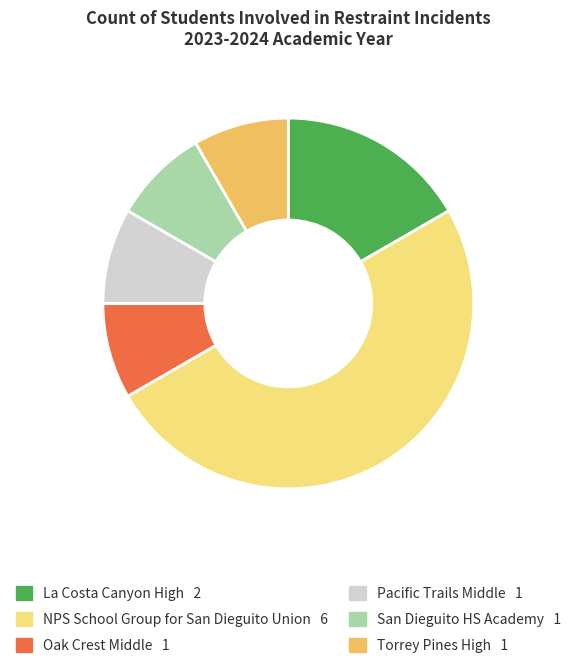

Which slice is the largest?

NPS School Group for San Dieguito Union